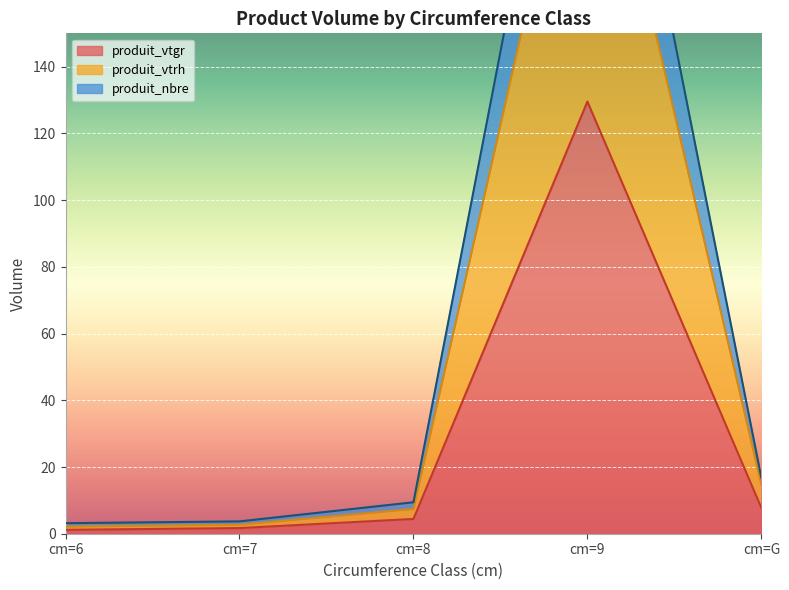

Reading left to right, what are all the values shown in this chart?

produit_vtgr: cm=6=1.2	cm=7=1.7	cm=8=4.4	cm=9=129.5	cm=G=7.7
produit_vtrh: cm=6=2.2	cm=7=2.7	cm=8=7.4	cm=9=237.5	cm=G=14.7
produit_nbre: cm=6=3.2	cm=7=3.7	cm=8=9.4	cm=9=279.5	cm=G=16.7